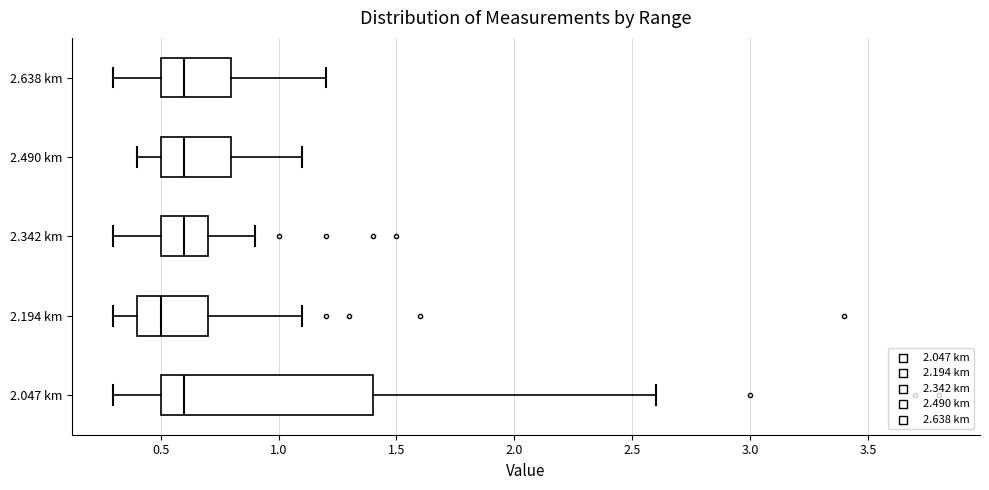

Which box's median line is the furthest to the left?

2.194 km